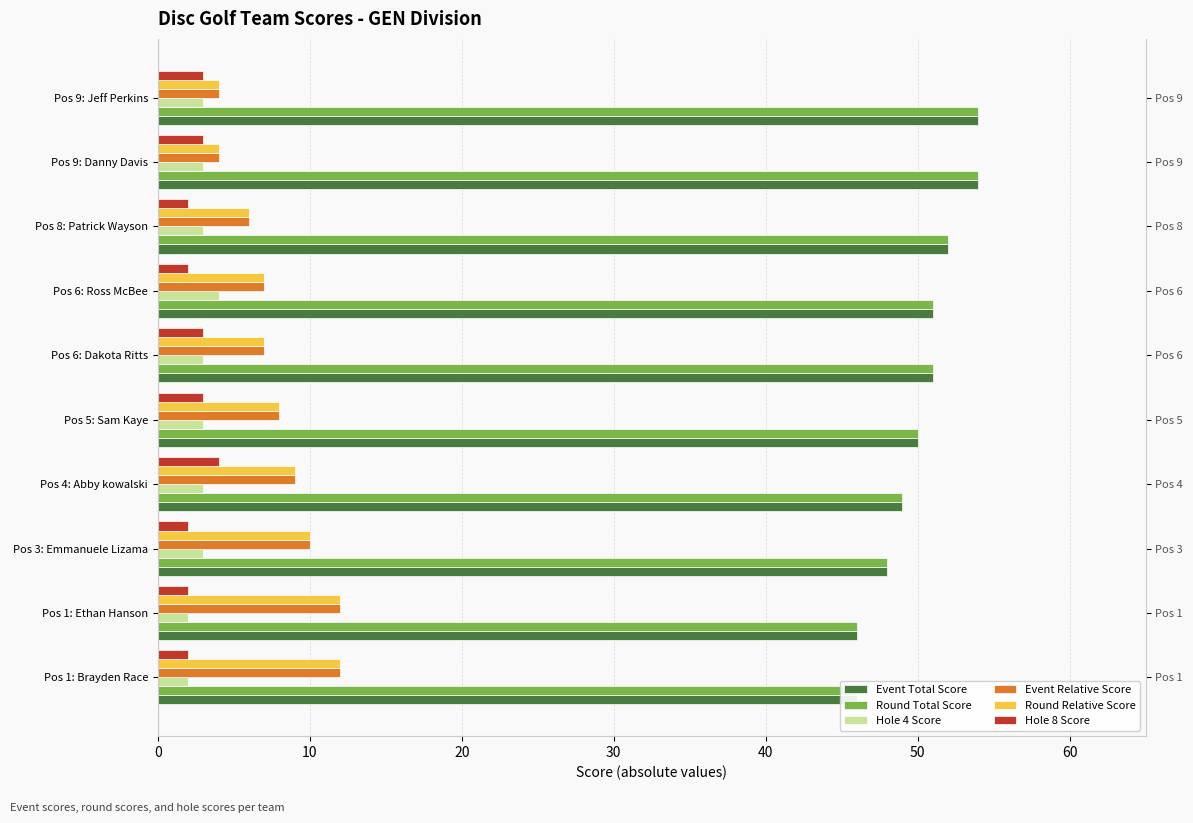

The Hole 4 Score series shows 3 at Pos 9: Jeff Perkins. True or false?

True